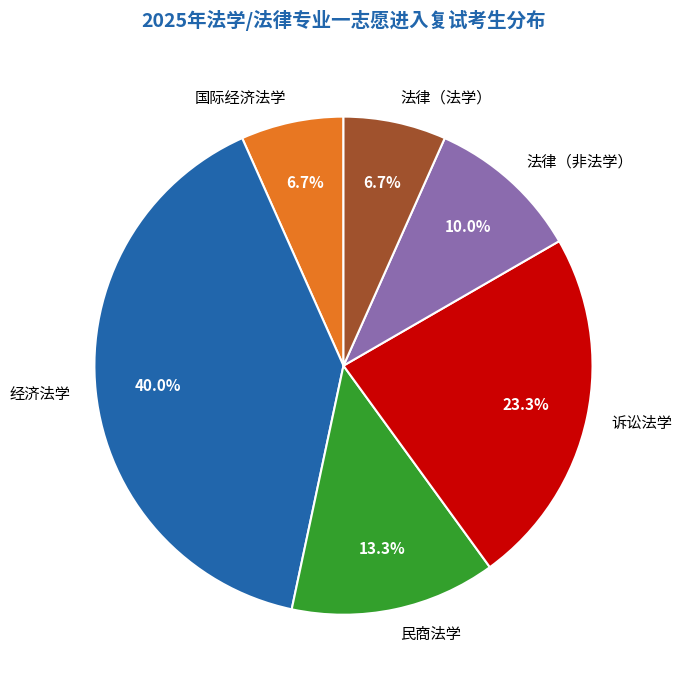

What is the ratio of the value at 法律（法学） to the value at 法律（非法学）?

0.7